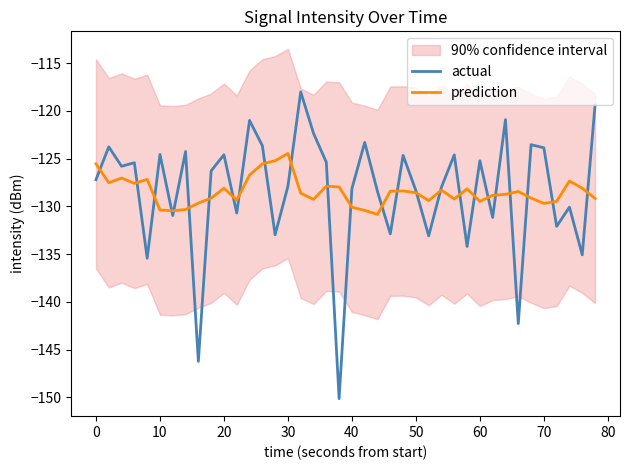

What is the lowest value of the prediction series?

-130.8